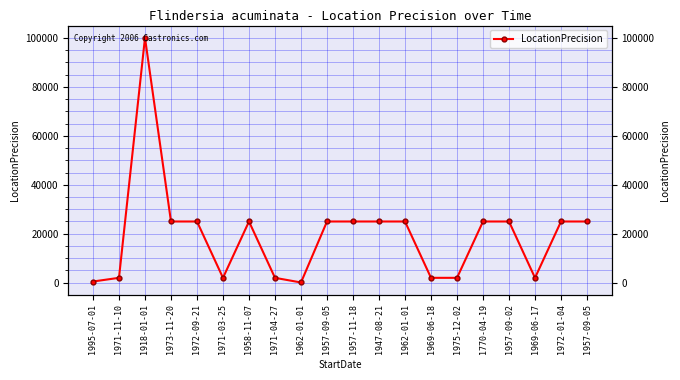

What is the difference between the maximum and minimum values?

99900